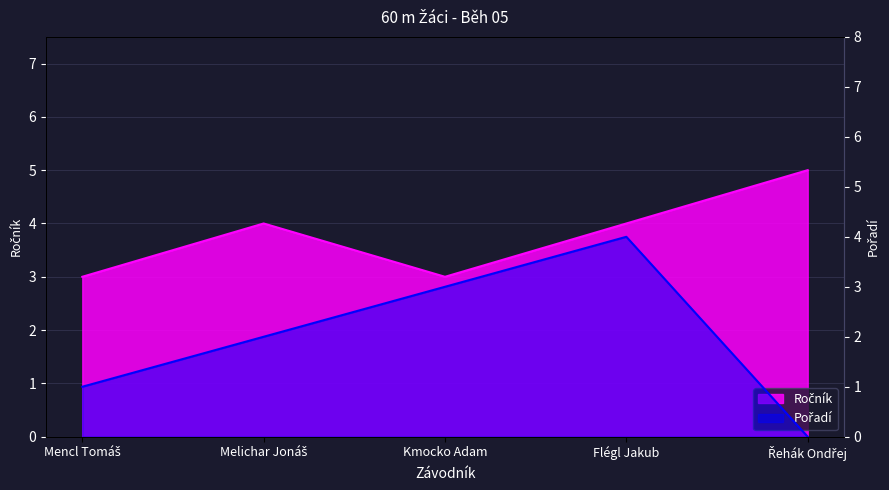

Where is the first local maximum for Pořadí?

Flégl Jakub